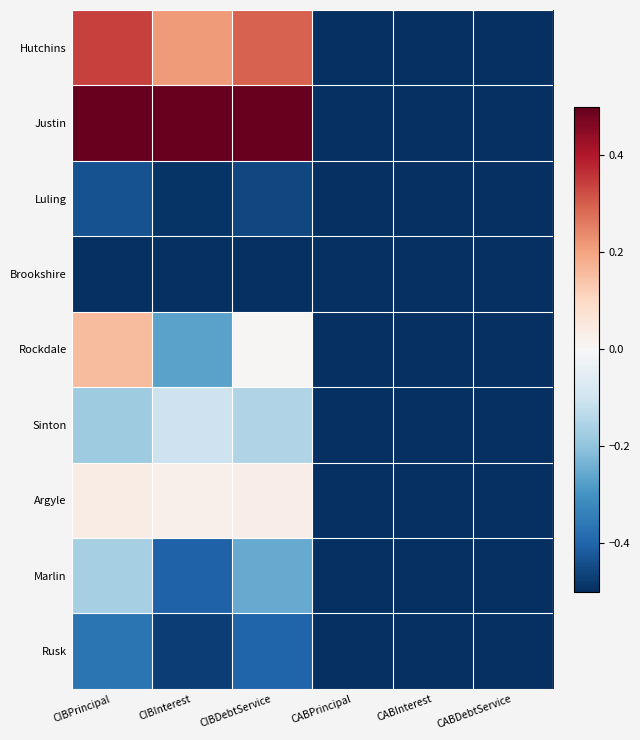

Which series has the largest total across all categories?

Justin